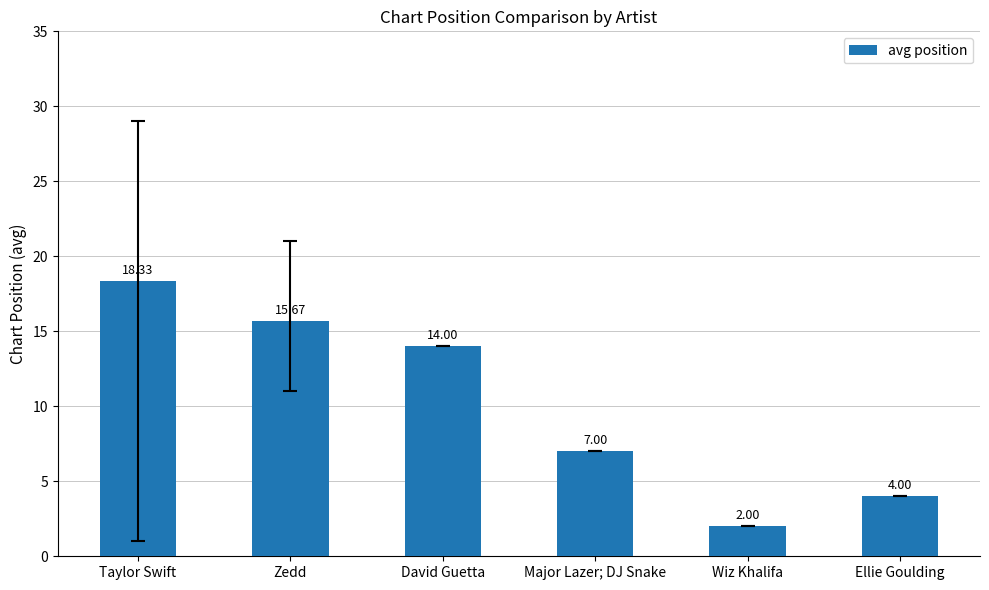

What position from the right is Zedd?

5